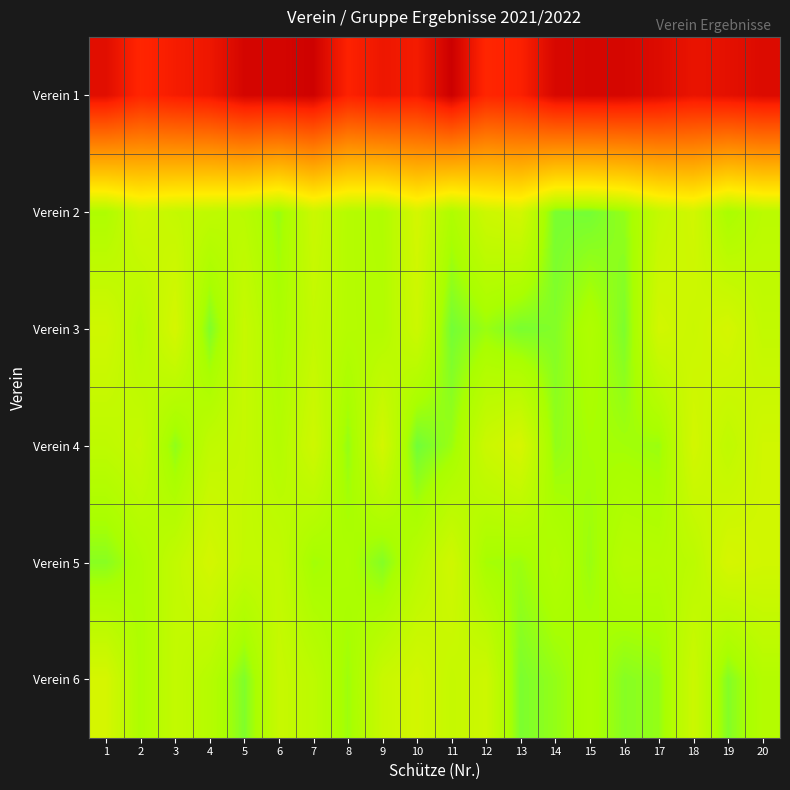

What is the total value across all series at 12?

5.4